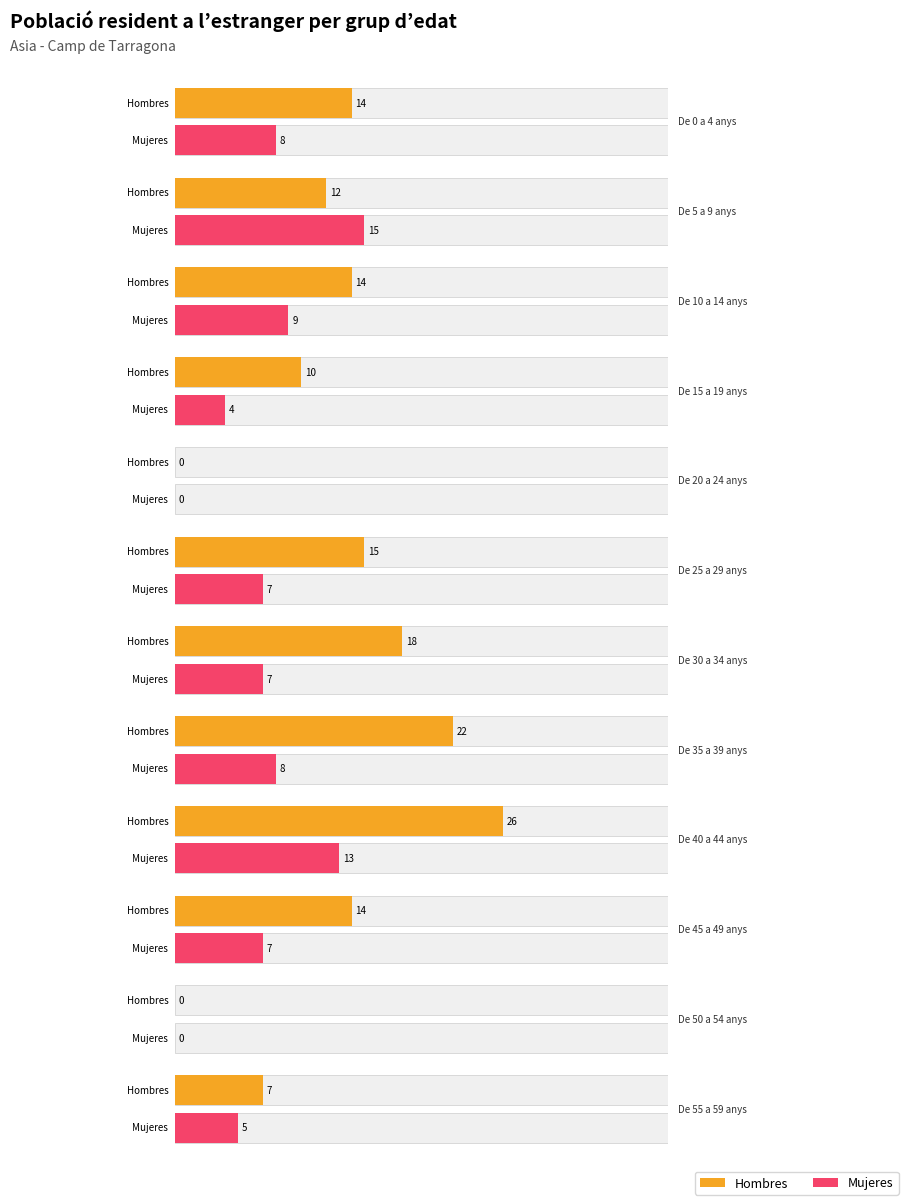

At which category is the sum across all series the highest?

De 40 a 44 anys